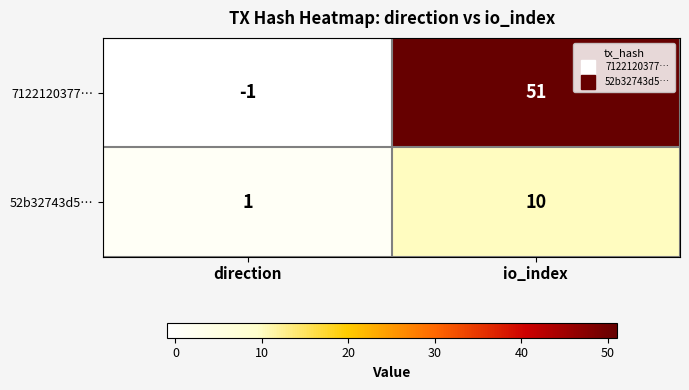

The 52b32743d5… series shows 0 at direction. True or false?

False